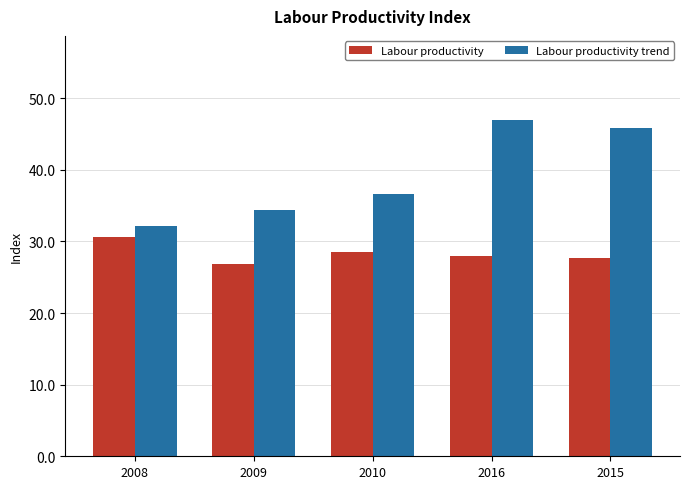

Which series has the largest range (max minus min)?

Labour productivity trend